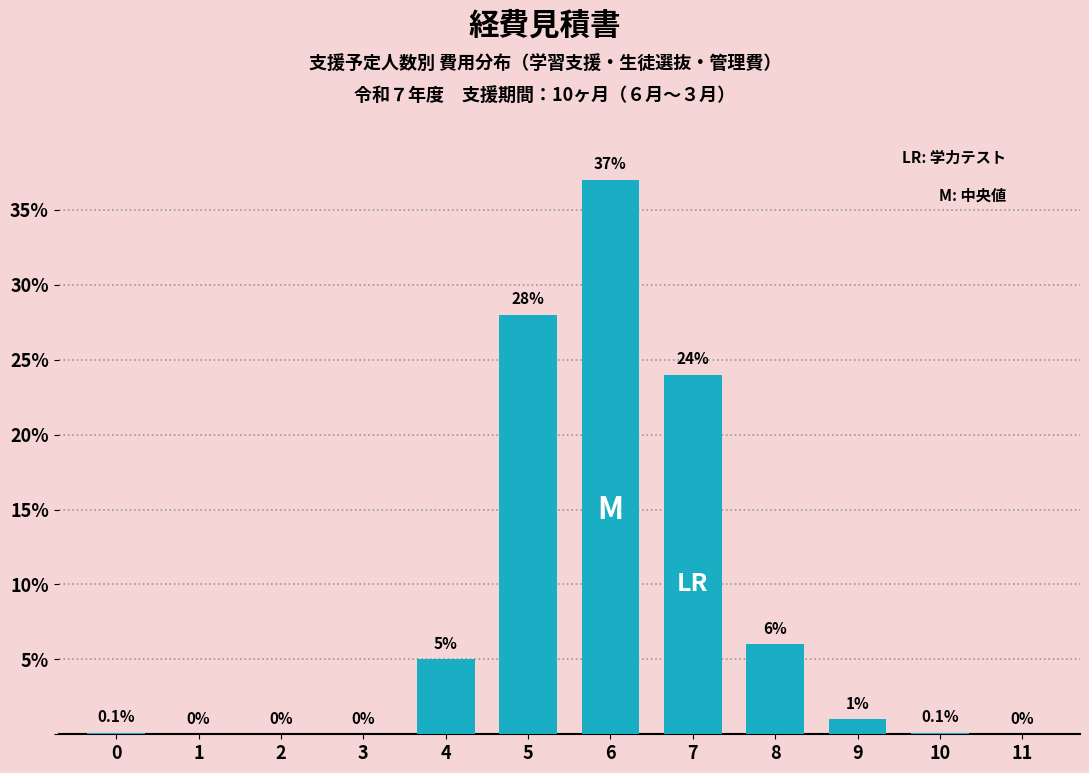

Reading left to right, extract all data points from this chart.

0=0.1	1=0.0	2=0.0	3=0.0	4=5.0	5=28.0	6=37.0	7=24.0	8=6.0	9=1.0	10=0.1	11=0.0